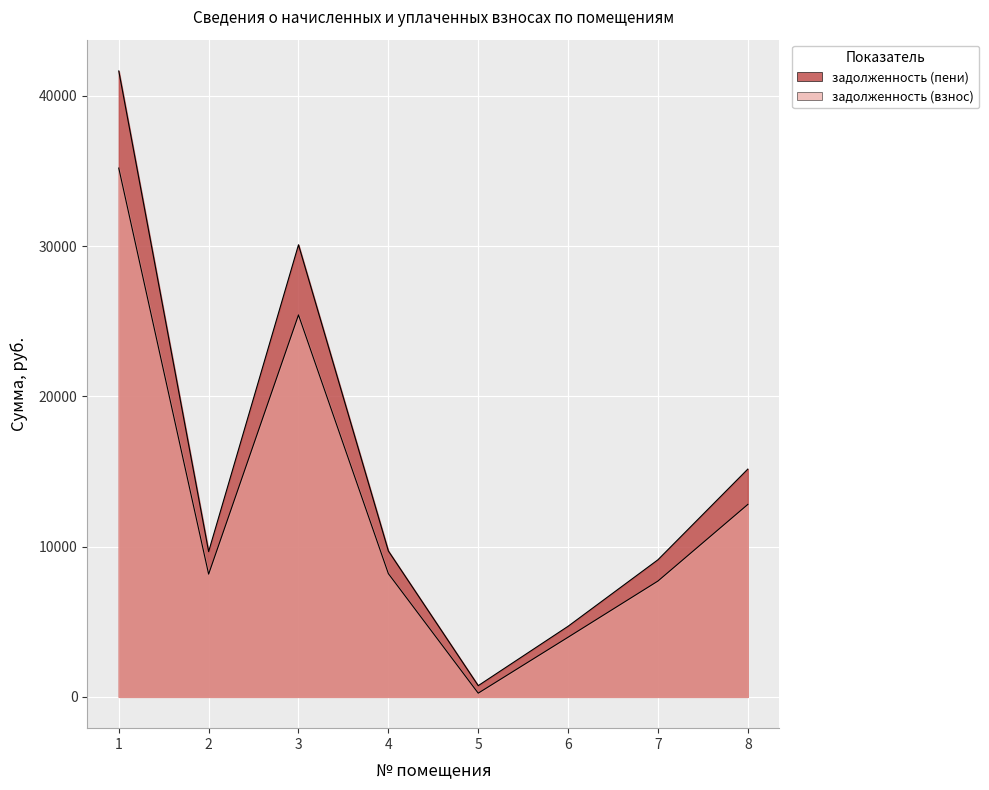

What is the maximum value for задолженность (взнос)?

35191.8